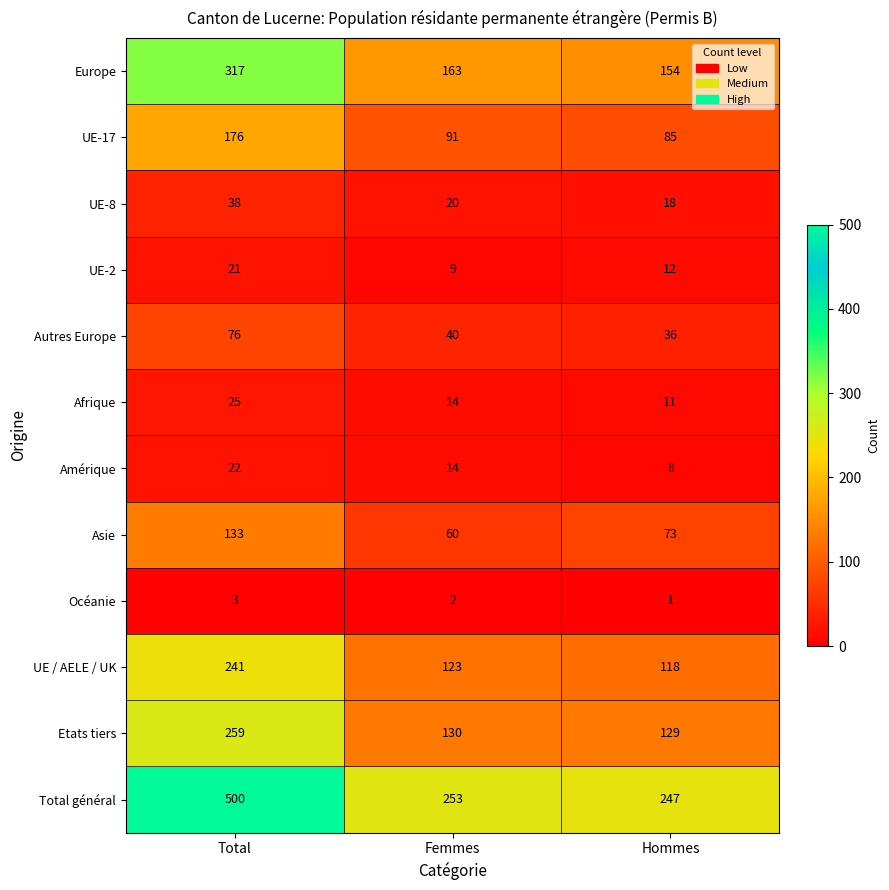

What is the sum of the Autres Europe values at Hommes and Total?

112